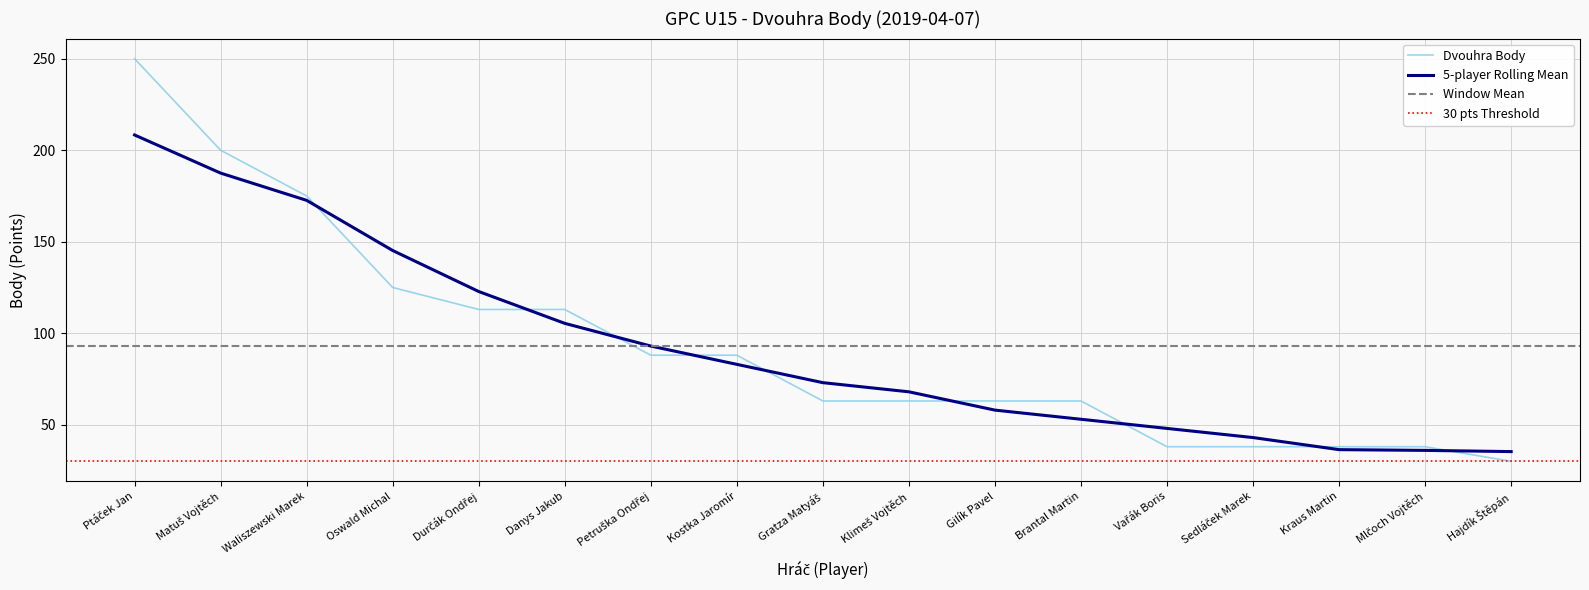

At which category does the chart reach its minimum across all series?

Hajdík Štěpán